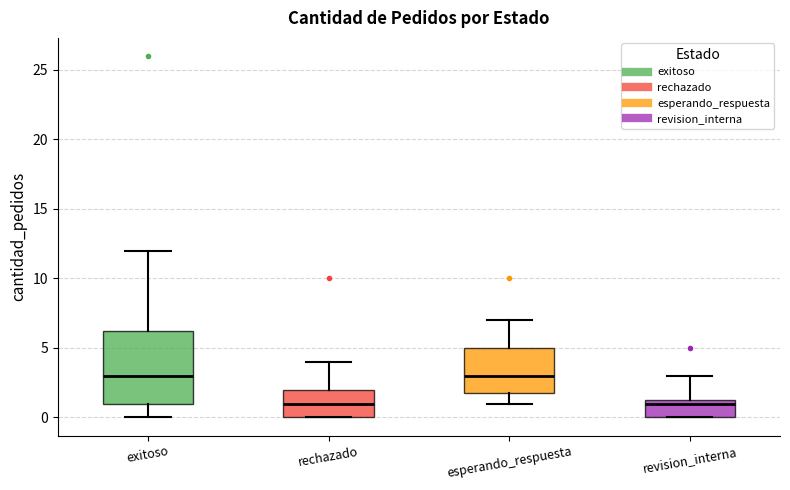

Comparing the boxes themselves (not the whiskers), which one is the tallest?

exitoso